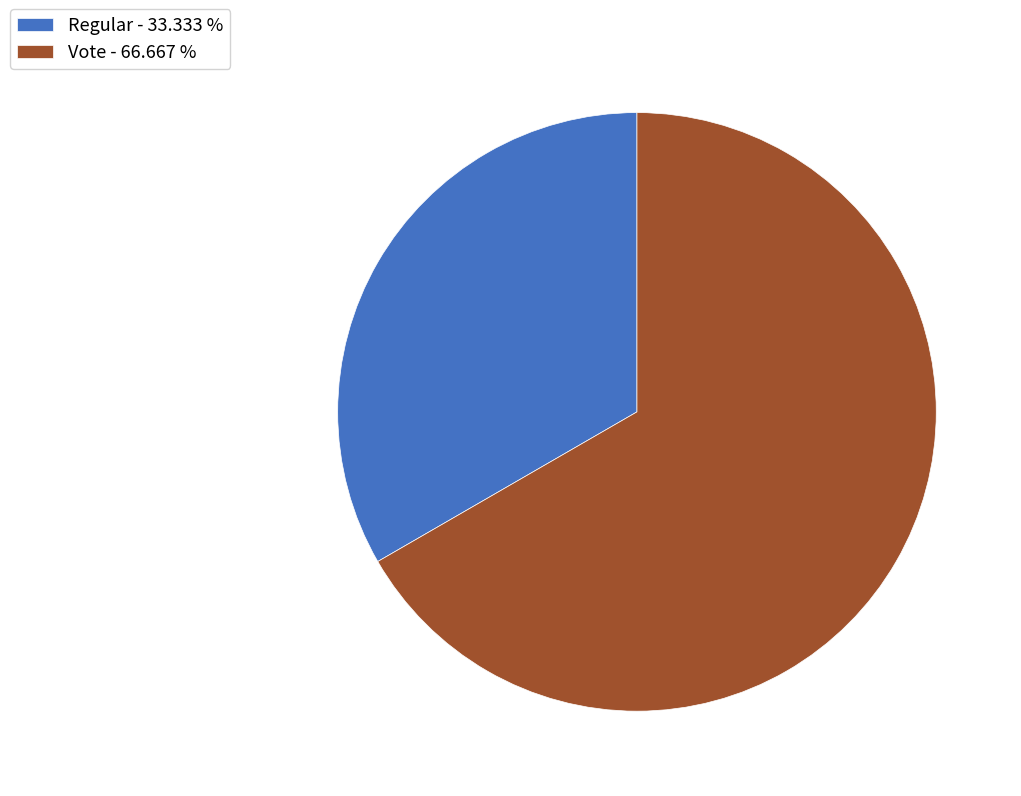

Which category has the biggest portion of the pie?

Vote